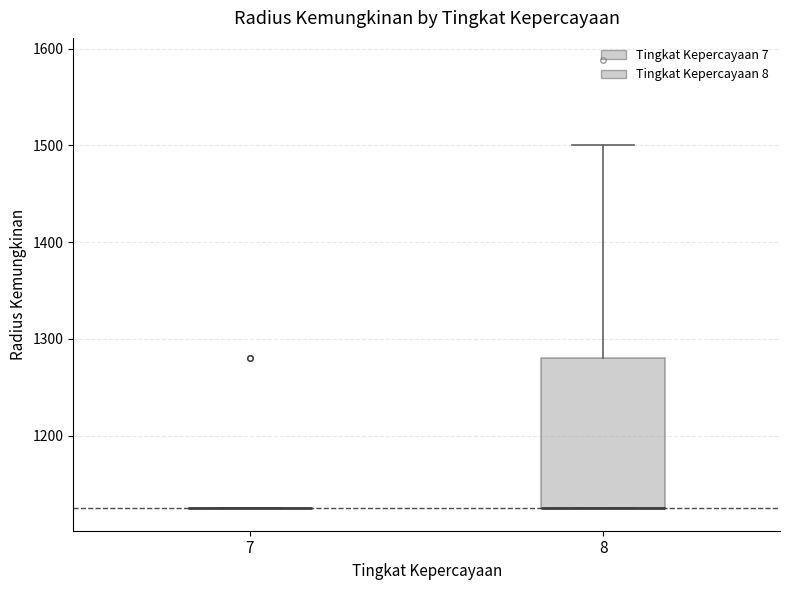

Reading left to right, read every box against the y-axis: the position of its median line, the range the box covers, and the ends of its whiskers. The values are not printed on the chart, so give them approximately, as read against the axis.

7: box collapsed to a line at 1130, whiskers 1130 to 1130
8: median 1130 (drawn on the box's lower edge), box 1130 to 1280, whiskers 1130 to 1500